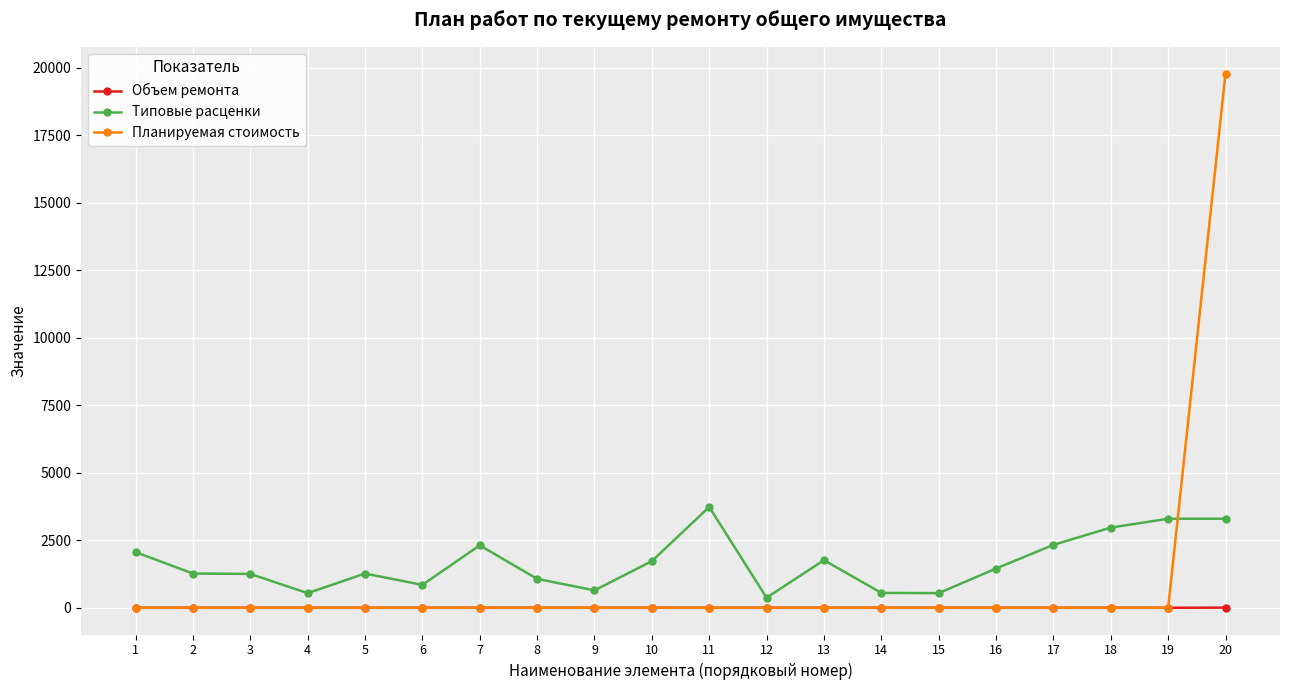

Which series has the widest spread of values?

Планируемая стоимость